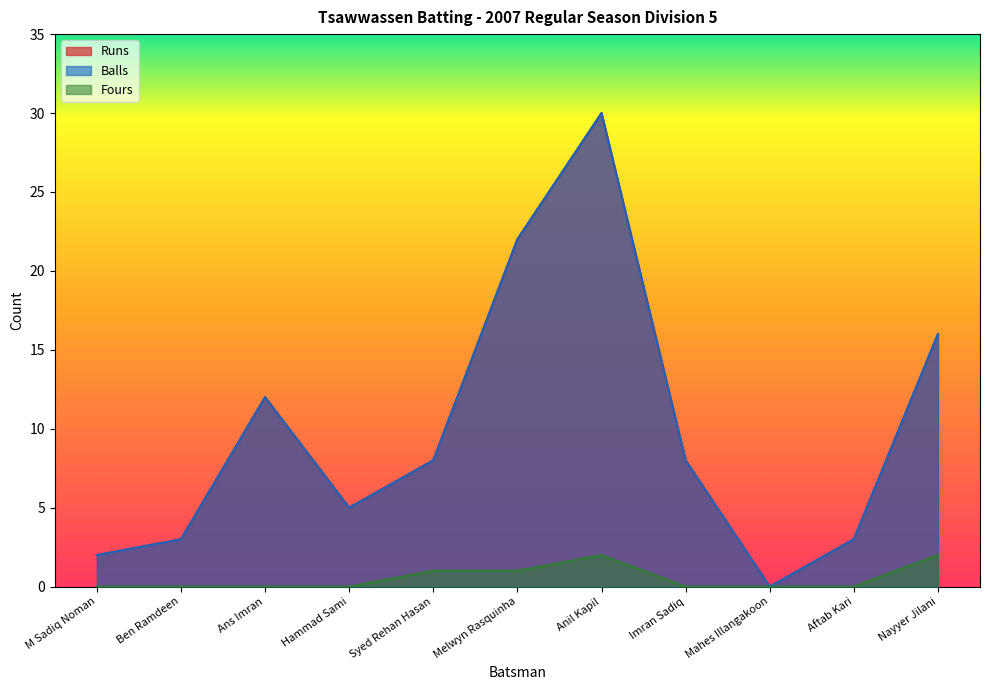

Reading left to right, transcribe all the data shown in this chart.

Runs: M Sadiq Noman=2	Ben Ramdeen=3	Ans Imran=12	Hammad Sami=5	Syed Rehan Hasan=8	Melwyn Rasquinha=22	Anil Kapil=30	Imran Sadiq=8	Mahes Illangakoon=0	Aftab Kari=3	Nayyer Jilani=16
Balls: M Sadiq Noman=2	Ben Ramdeen=3	Ans Imran=12	Hammad Sami=5	Syed Rehan Hasan=8	Melwyn Rasquinha=22	Anil Kapil=30	Imran Sadiq=8	Mahes Illangakoon=0	Aftab Kari=3	Nayyer Jilani=16
Fours: M Sadiq Noman=0	Ben Ramdeen=0	Ans Imran=0	Hammad Sami=0	Syed Rehan Hasan=1	Melwyn Rasquinha=1	Anil Kapil=2	Imran Sadiq=0	Mahes Illangakoon=0	Aftab Kari=0	Nayyer Jilani=2